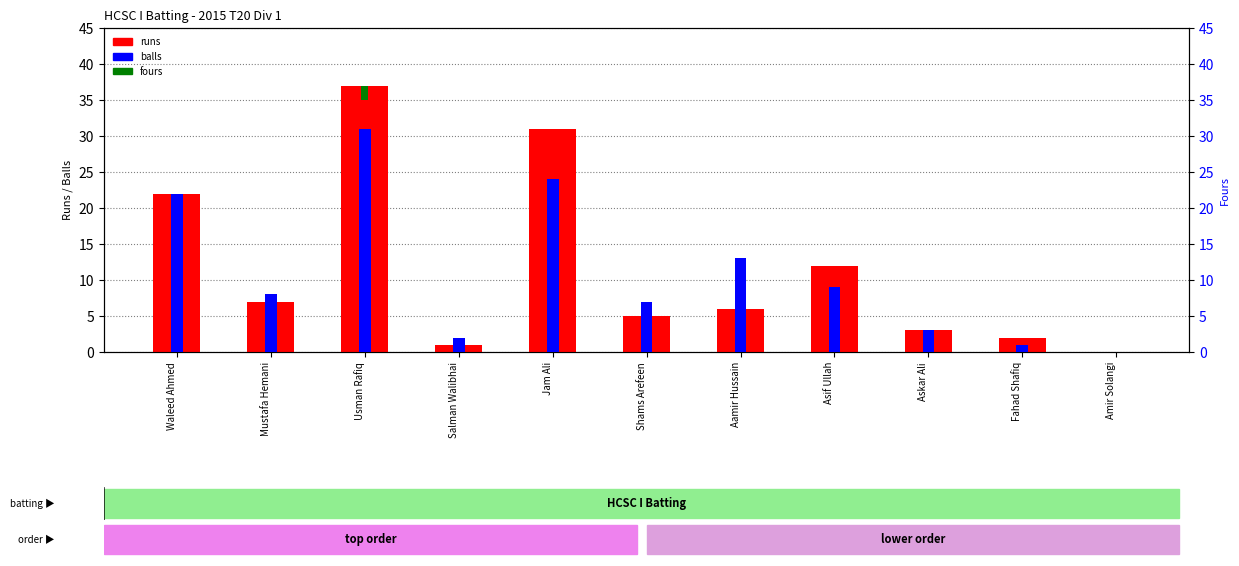

Rank the series at Asif Ullah from lowest to highest value.

fours, balls, runs